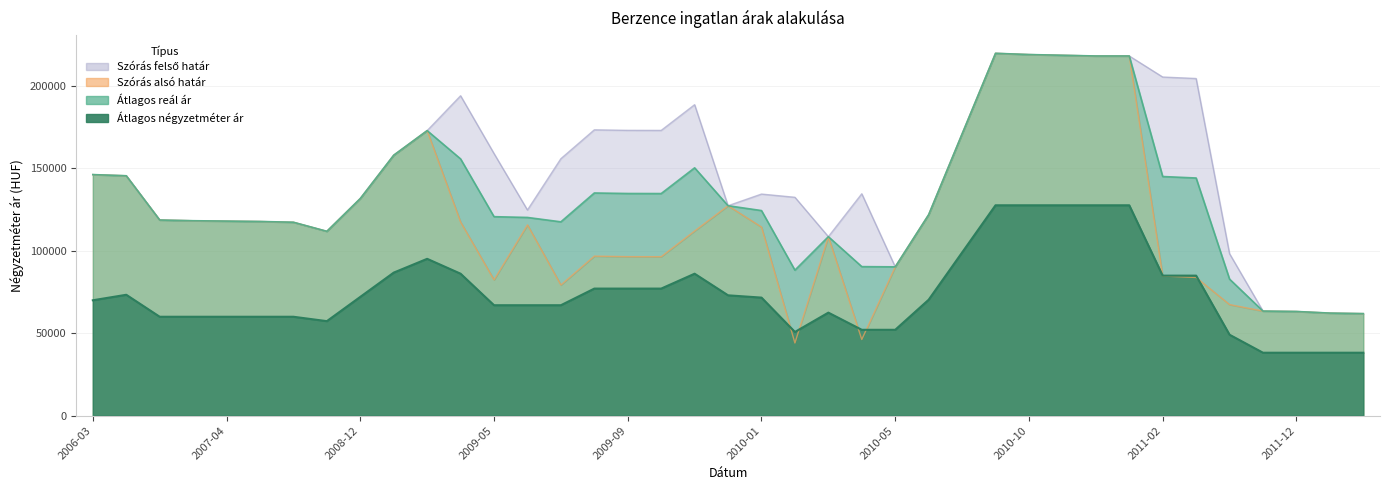

Reading left to right, list all the values displayed in this chart.

Átlagos négyzetméter ár: 70000	73333	60000	60000	60000	60000	60000	57333	72055	86777	95138	86111	66995	66995	66995	77083	77083	77083	86111	73003	71614	50780	62499	52083	52083	70317	98968	127619	127619	127619	127619	127619	84945	84945	49090	38181	38181	38181	38181
Szórás alsó határ: 146238	145531	118680	118253	118022	117791	117332	111826	131715	158003	172913	117454	82406	115740	79277	96785	96471	96432	112038	127343	114415	44078	108580	46212	90276	121917	170903	219813	219061	218625	218191	218191	84717	83818	67397	63442	63198	62224	61905
Szórás felső határ: 146238	145531	118680	118253	118022	117791	117332	111826	131715	158003	172913	194056	159008	124740	155879	173387	173073	173034	188640	127343	134417	132466	108580	134600	90276	121917	170903	219813	219061	218625	218191	218191	205415	204516	98253	63442	63198	62224	61905
Átlagos reál ár: 146238	145531	118680	118253	118022	117791	117332	111826	131715	158003	172913	155755	120707	120240	117578	135086	134772	134733	150339	127343	124416	88272	108580	90406	90276	121917	170903	219813	219061	218625	218191	218191	145066	144167	82825	63442	63198	62224	61905